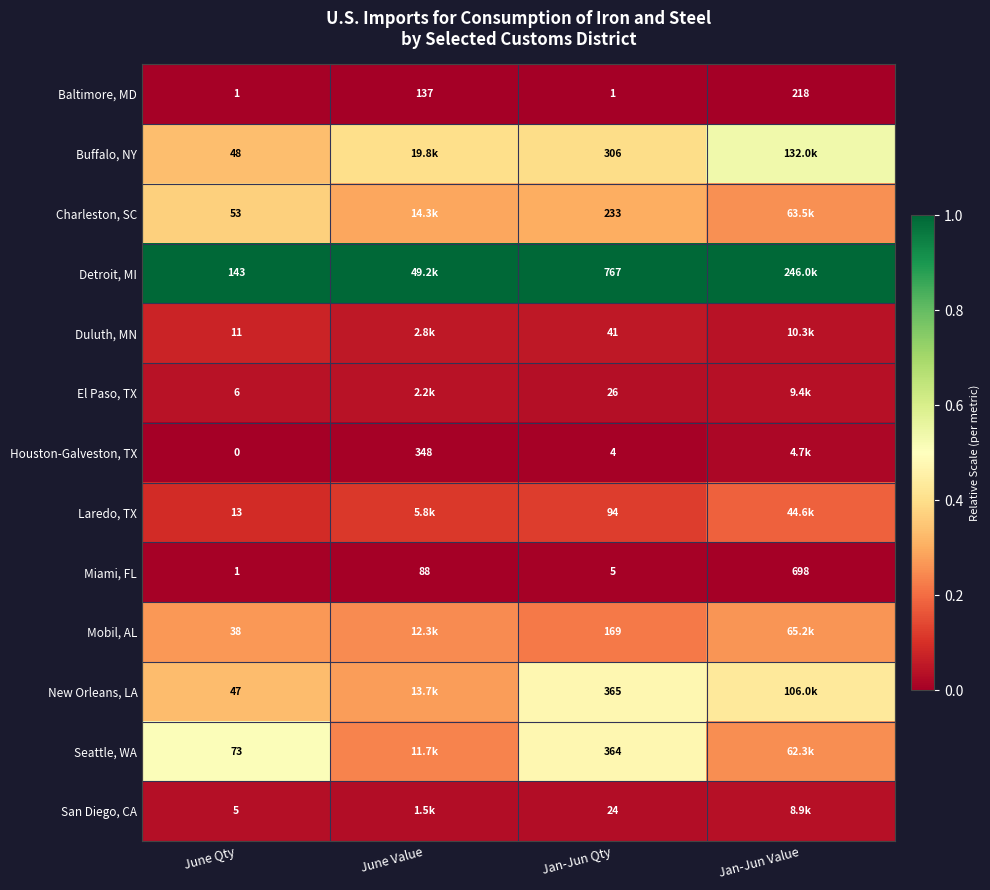

Is the value of Detroit, MI at June Qty greater than the value of Buffalo, NY at Jan-Jun Qty?

No